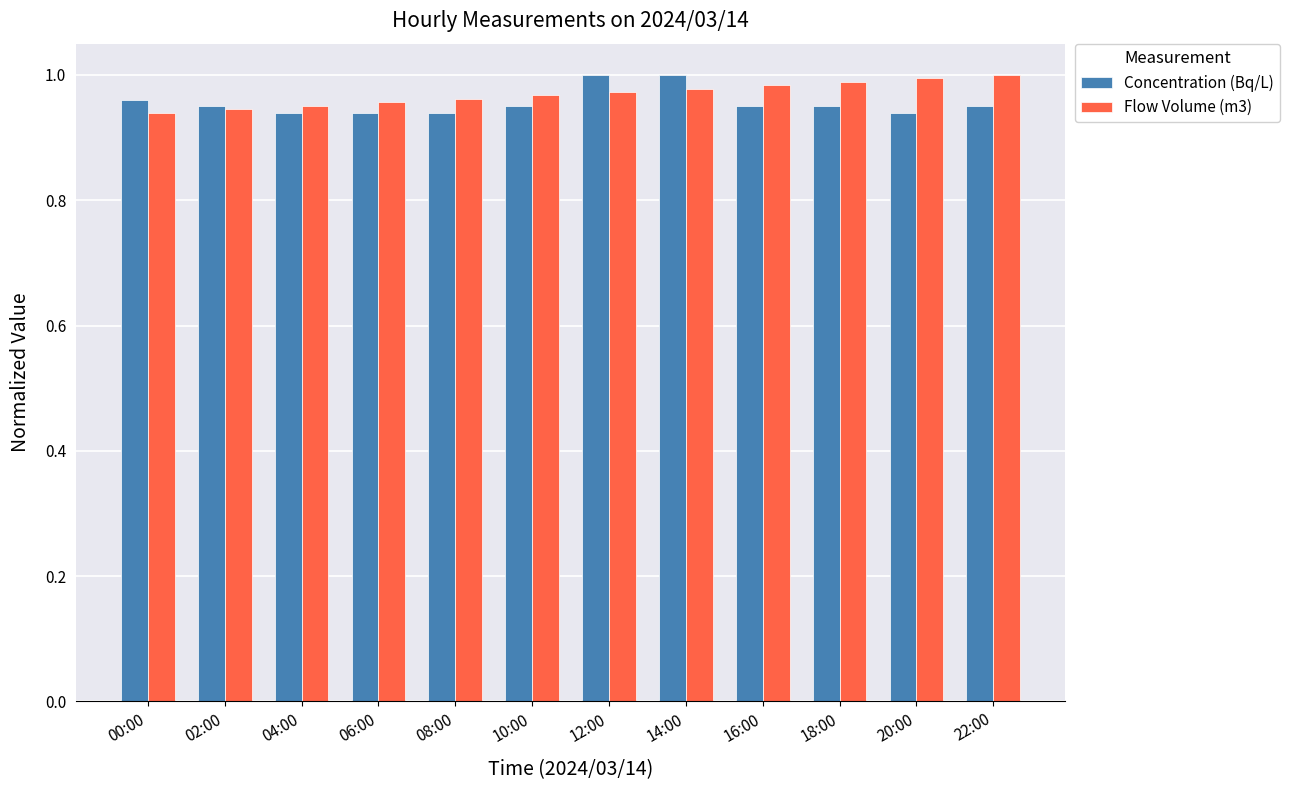

What is the sum of the Flow Volume (m3) values at 20:00 and 12:00?

2.0